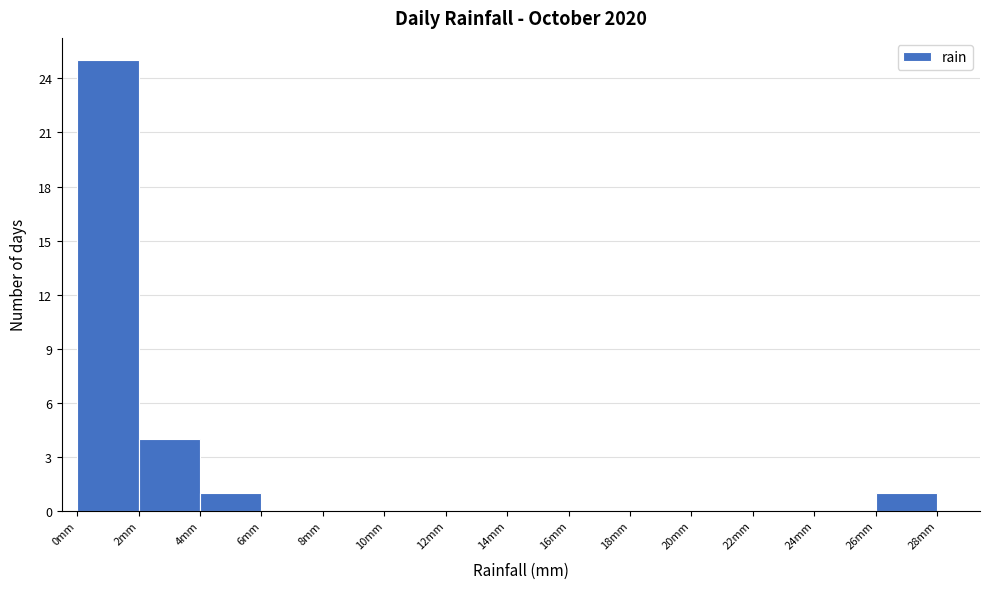

Reading left to right, transcribe this chart: for each bar, give the range it covers on the x-axis and its height. The values are not printed on the chart, so give them approximately, as read against the axis.

0 to 2: 25
2 to 4: 4
4 to 6: 1
6 to 8: 0
8 to 10: 0
10 to 12: 0
12 to 14: 0
14 to 16: 0
16 to 18: 0
18 to 20: 0
20 to 22: 0
22 to 24: 0
24 to 26: 0
26 to 28: 1